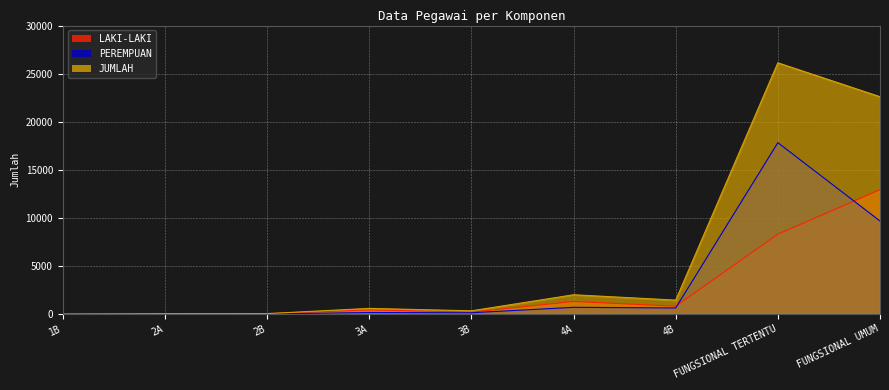

Which category has the highest value in the JUMLAH series?

FUNGSIONAL TERTENTU